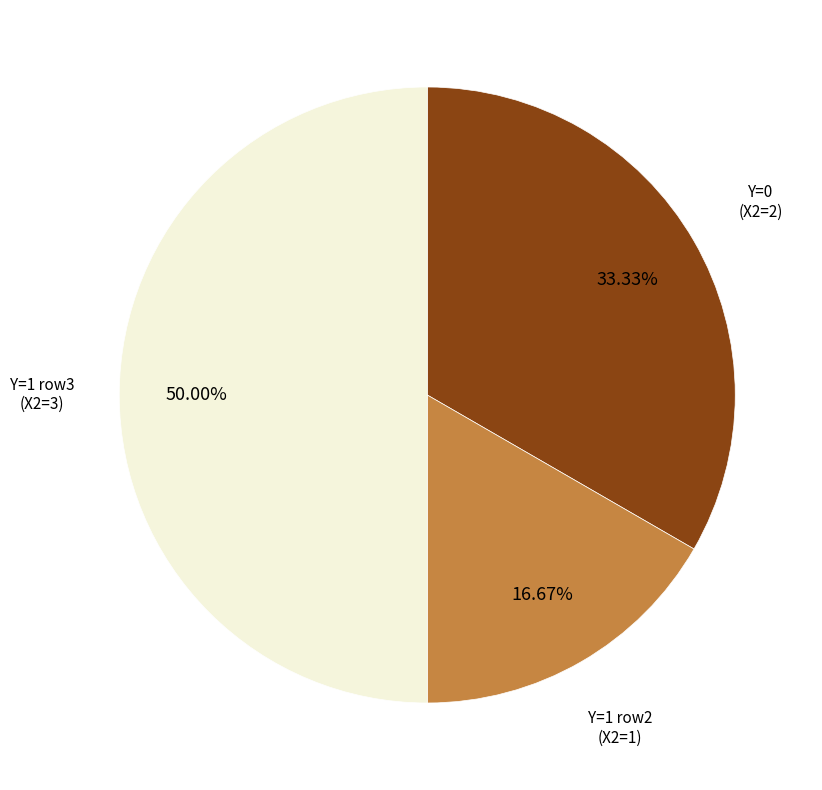

Does any single category account for the majority?

No